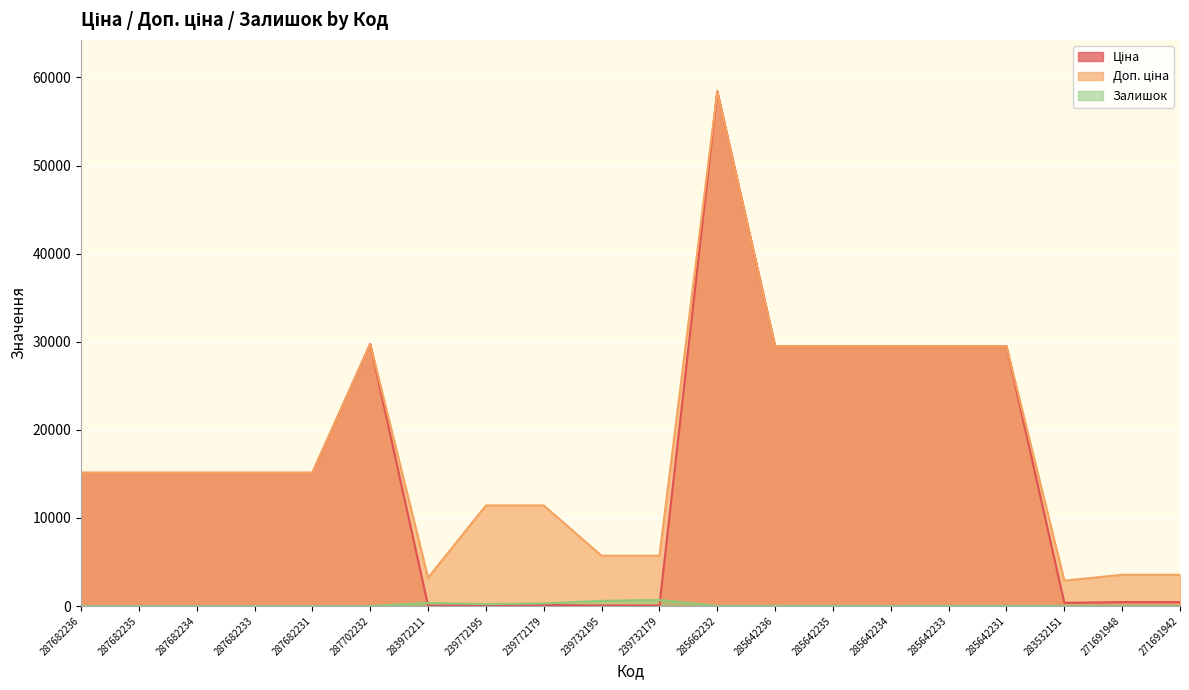

True or false: Ціна has a value of 114.1 at 239772179.

True